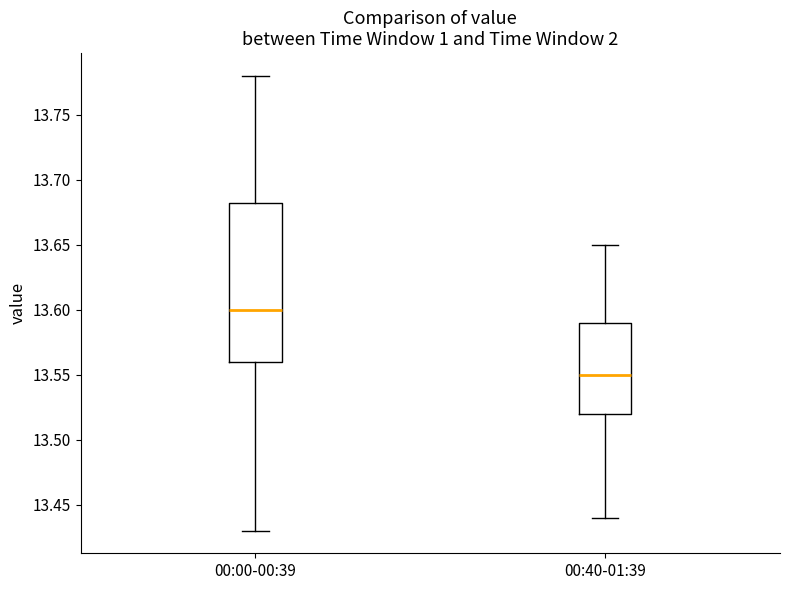

Reading left to right, read every box against the y-axis: the position of its median line, the range the box covers, and the ends of its whiskers. The values are not printed on the chart, so give them approximately, as read against the axis.

00:00-00:39: median 13.600, box 13.560 to 13.685, whiskers 13.430 to 13.780
00:40-01:39: median 13.550, box 13.520 to 13.590, whiskers 13.440 to 13.650